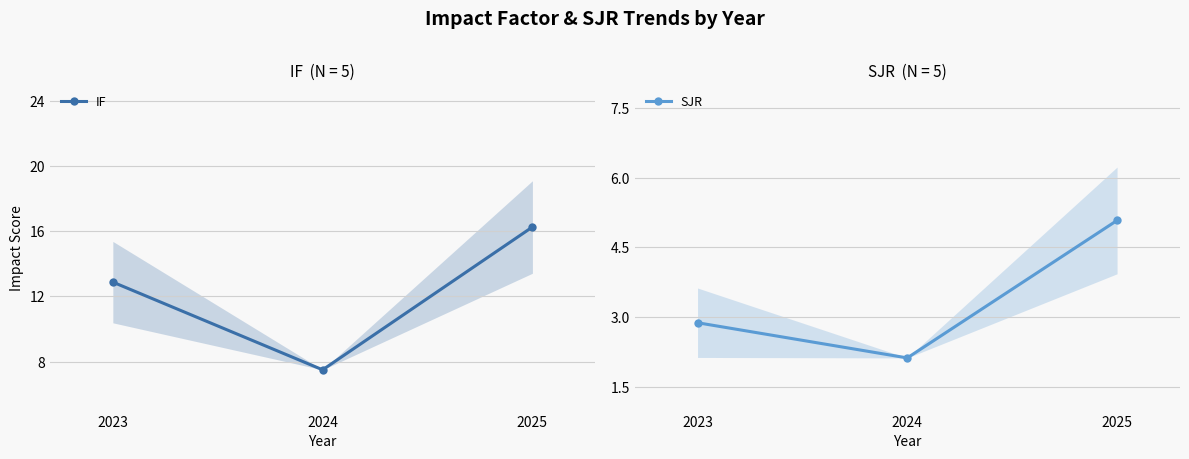

The value of IF at 2024 is 3.9. True or false?

False